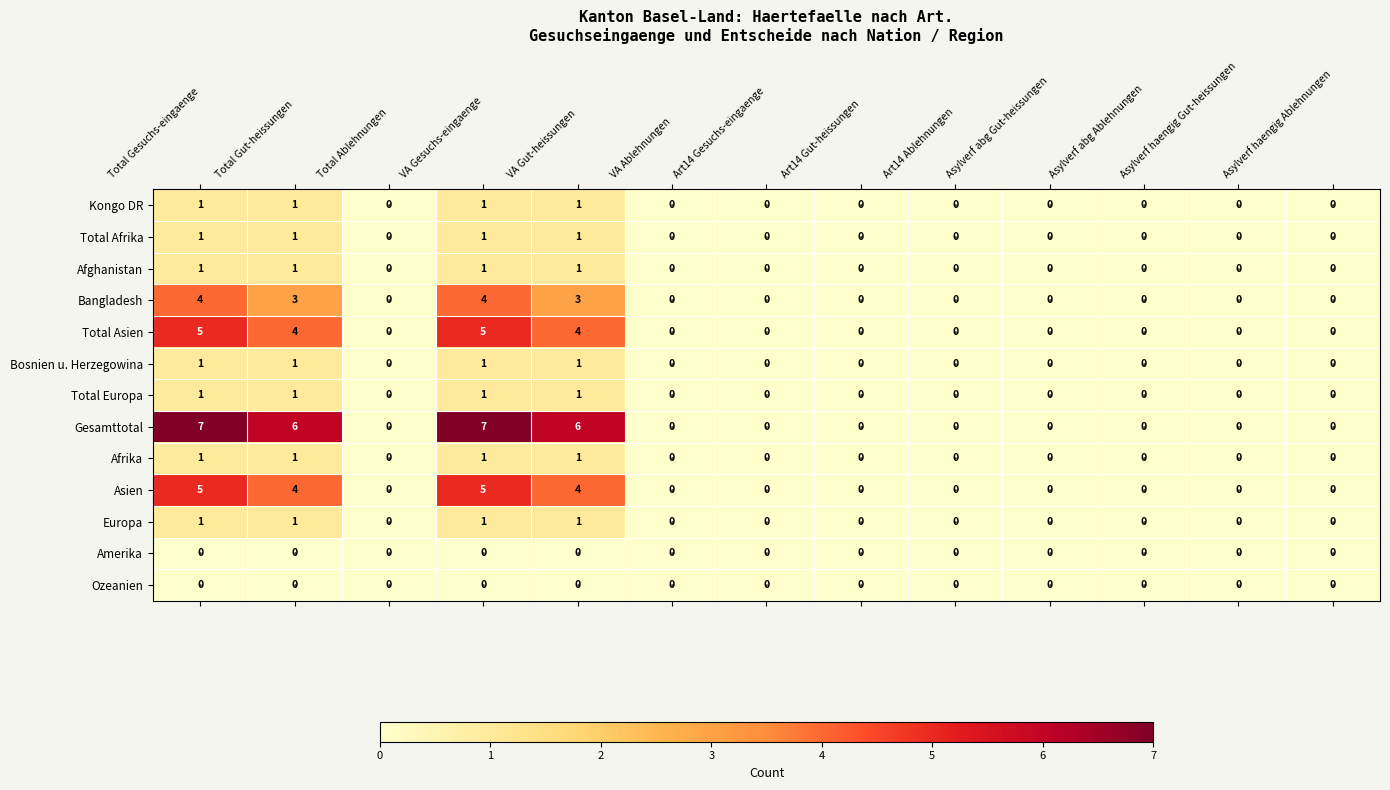

How many Bangladesh values are between 0 and 3?

11